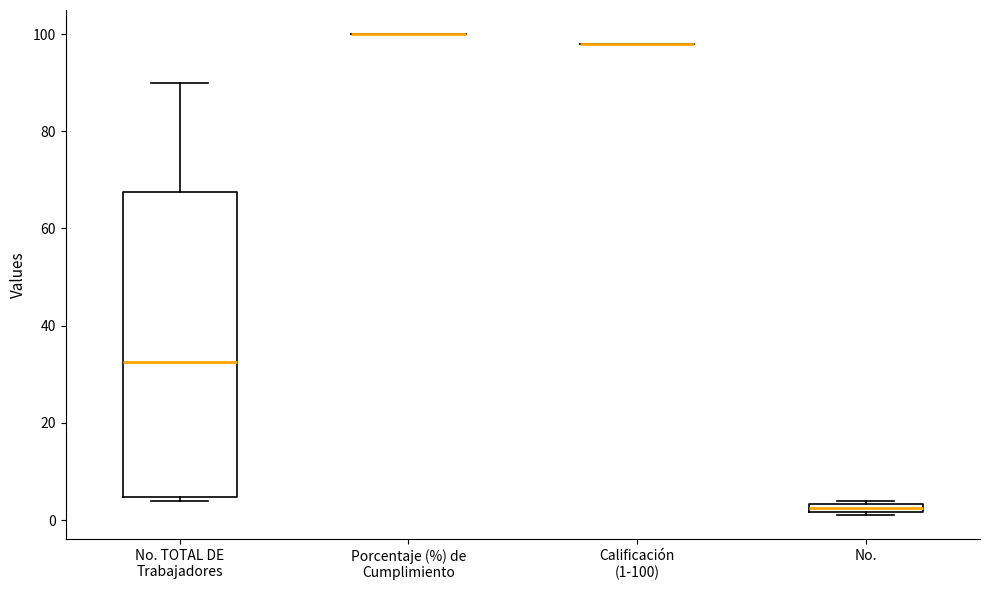

Which box is the tallest, from its lower edge to its upper edge?

No. TOTAL DE Trabajadores